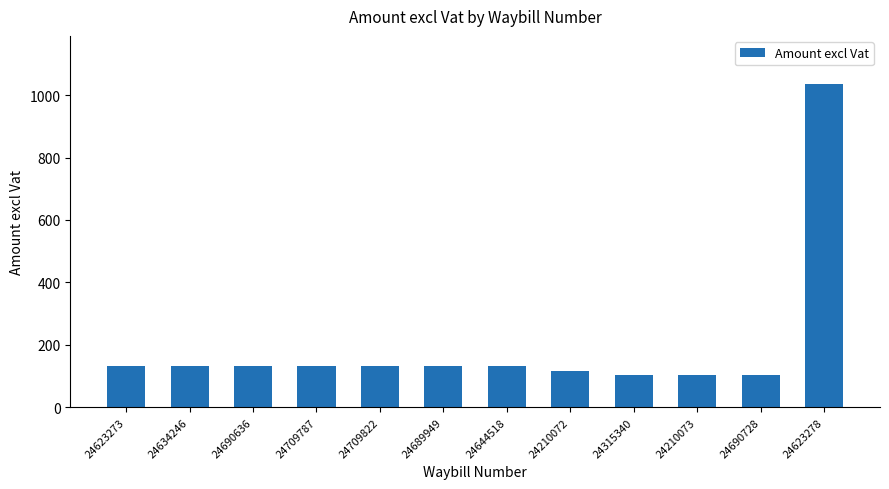

Which label corresponds to the largest value in the chart?

24623278